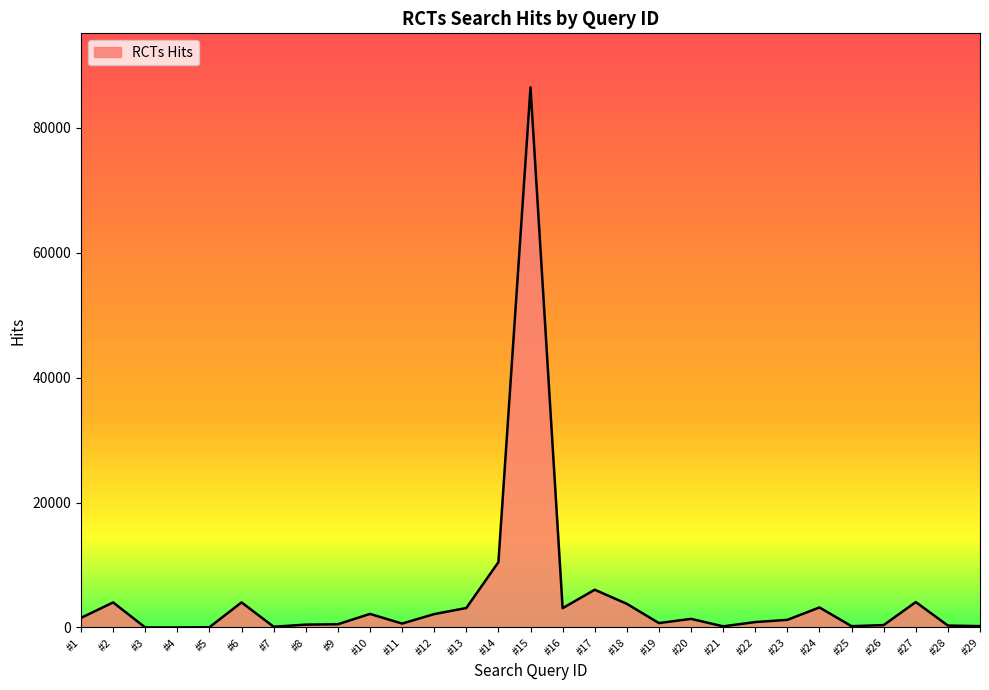

Where is the data nearest to the value 43246?

#14